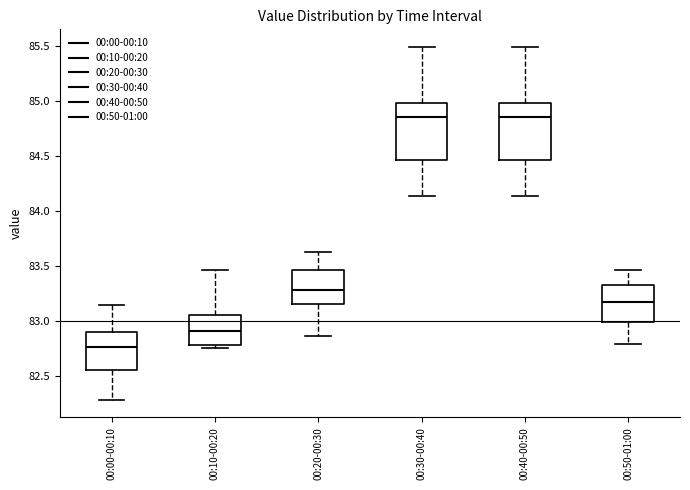

Reading left to right, read every box against the y-axis: the position of its median line, the range the box covers, and the ends of its whiskers. The values are not printed on the chart, so give them approximately, as read against the axis.

00:00-00:10: median 82.75, box 82.55 to 82.90, whiskers 82.30 to 83.15
00:10-00:20: median 82.90, box 82.80 to 83.05, whiskers 82.75 to 83.45
00:20-00:30: median 83.30, box 83.15 to 83.45, whiskers 82.85 to 83.60
00:30-00:40: median 84.85, box 84.45 to 85.00, whiskers 84.15 to 85.50
00:40-00:50: median 84.85, box 84.45 to 85.00, whiskers 84.15 to 85.50
00:50-01:00: median 83.15, box 83.00 to 83.30, whiskers 82.80 to 83.45